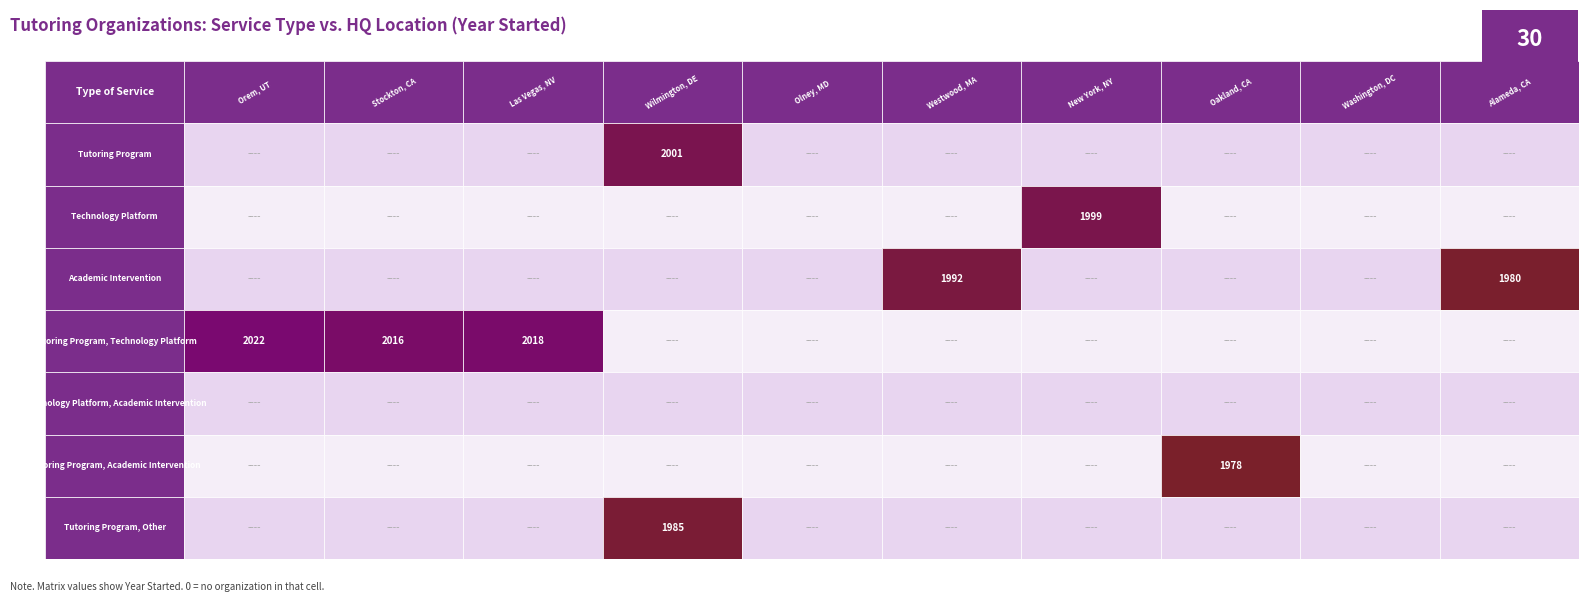

What is the difference between the maximum and minimum values in the Tutoring Program, Other series?

1985